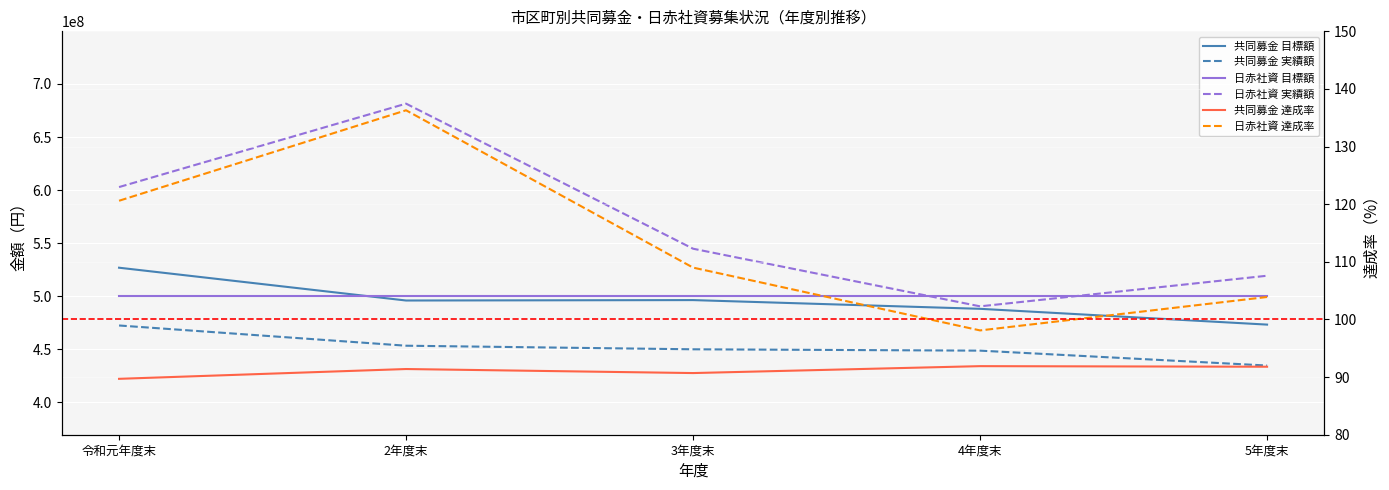

Is the value of 日赤社資 実績額 at 令和元年度末 greater than the value of 共同募金 目標額 at 2年度末?

Yes